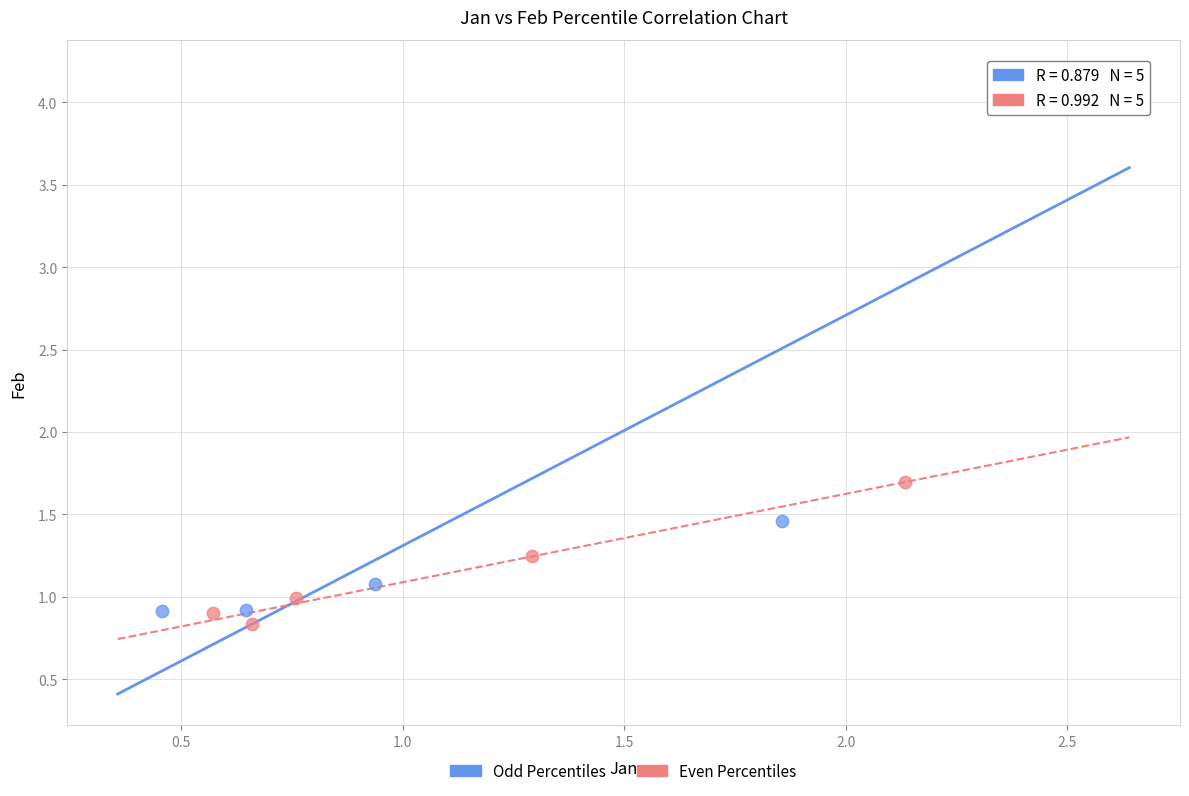

Which series reaches the minimum Y coordinate?

Even Percentiles